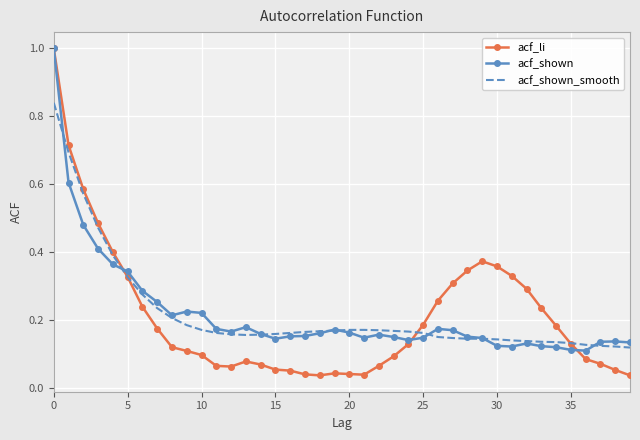

What is the difference between the maximum and minimum values in the acf_shown series?

0.9